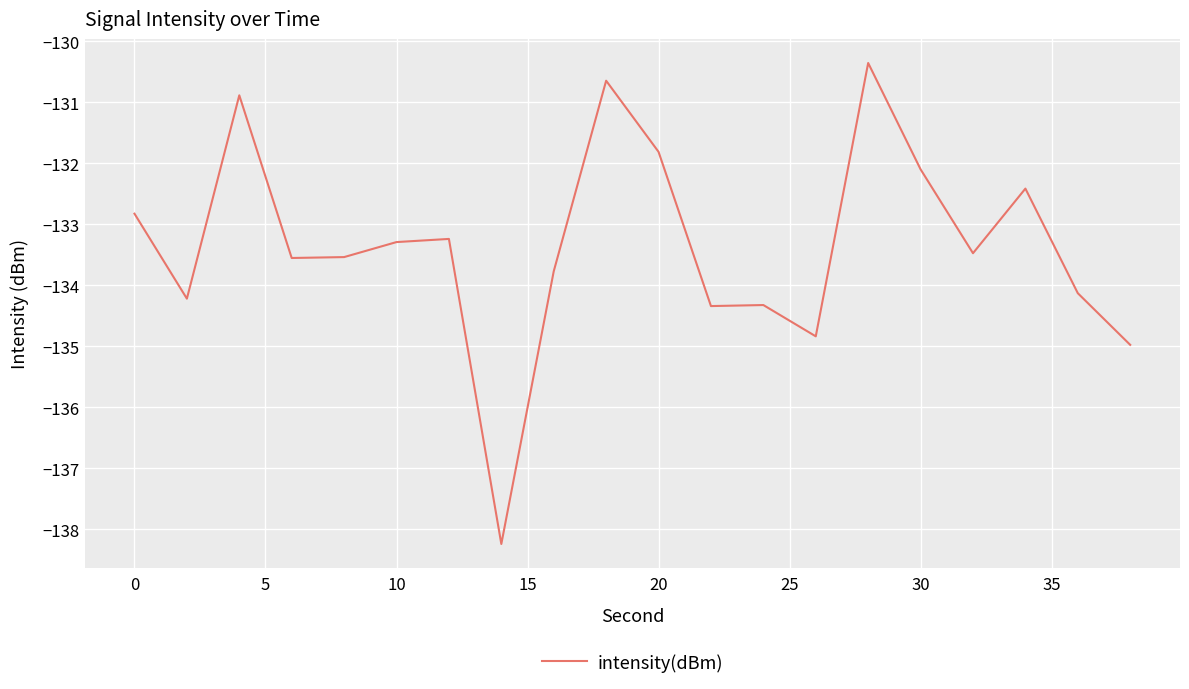

What is the greatest value displayed?

-130.4